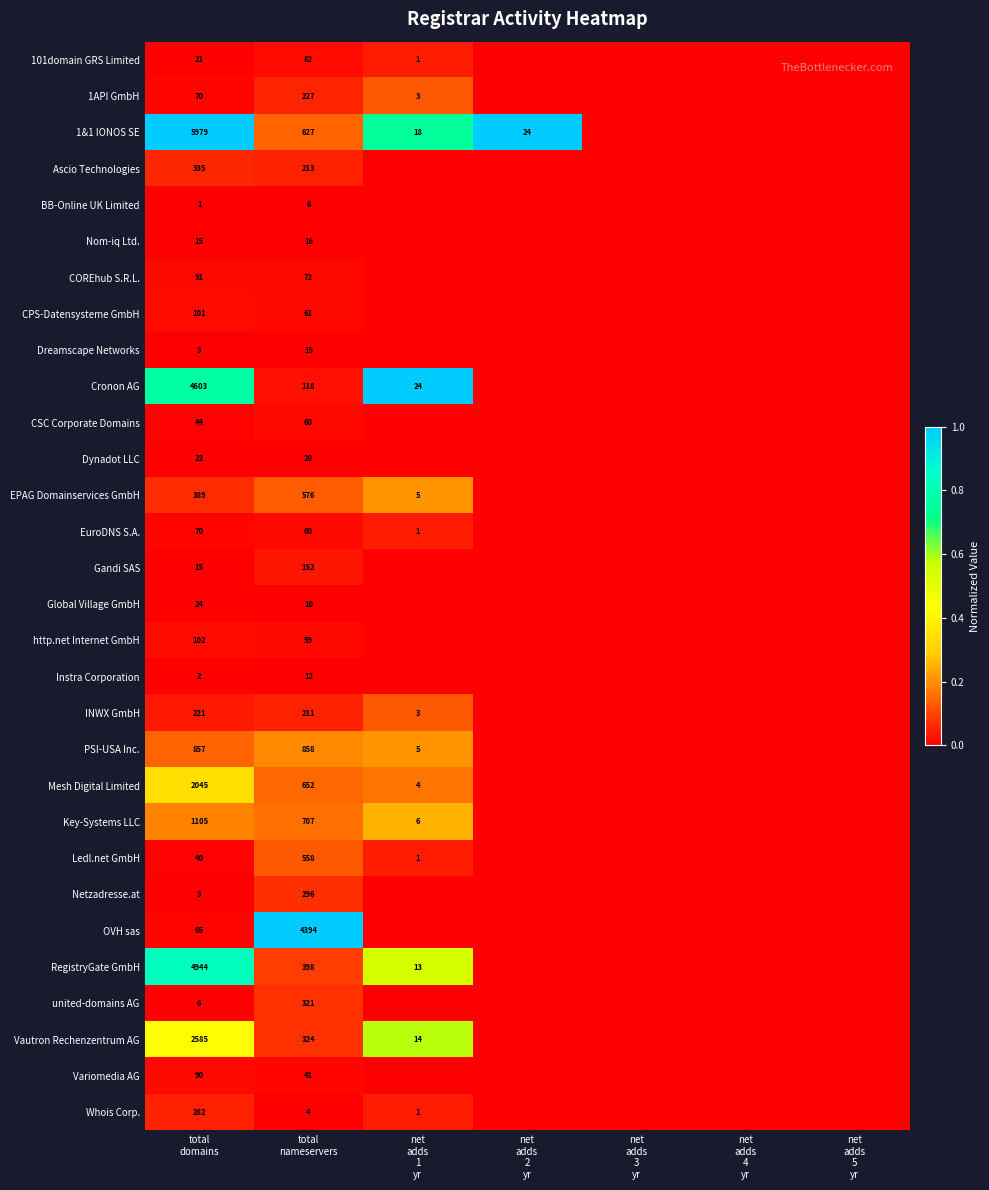

What is the difference between the maximum and minimum values in the Cronon AG series?

1.0